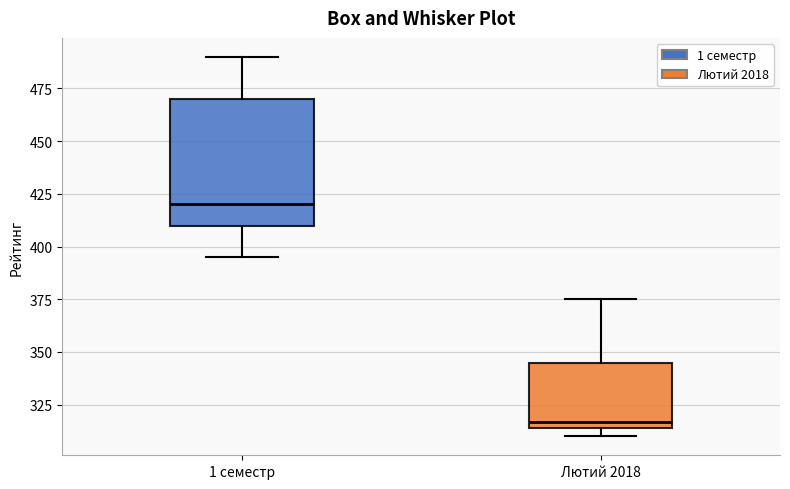

Reading left to right, read every box against the y-axis: the position of its median line, the range the box covers, and the ends of its whiskers. The values are not printed on the chart, so give them approximately, as read against the axis.

1 семестр: median 420, box 410 to 470, whiskers 395 to 490
Лютий 2018: median 315 (just above the box's lower edge), box 315 to 345, whiskers 310 to 375